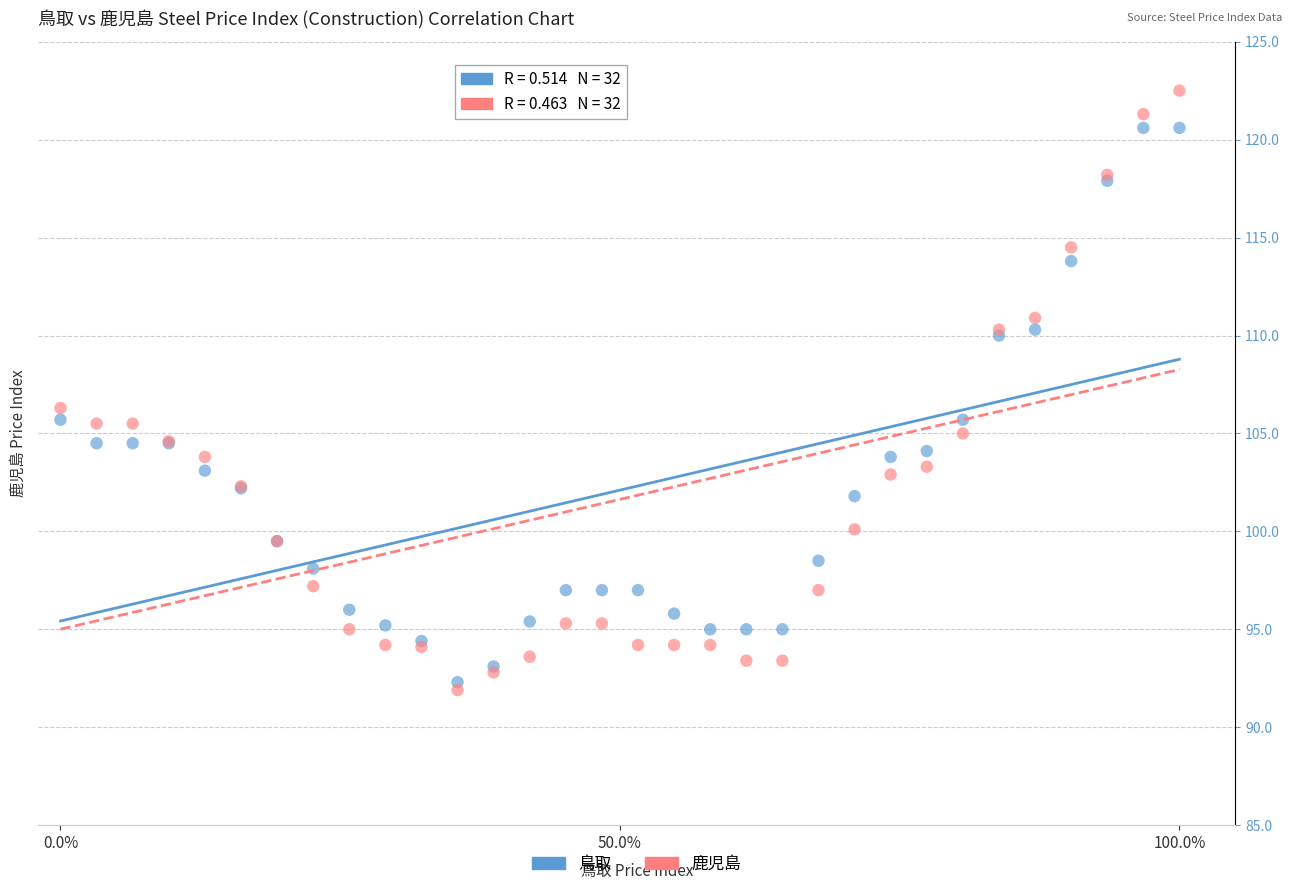

In the 鹿児島 series, what Y value is closest to 107?

106.3